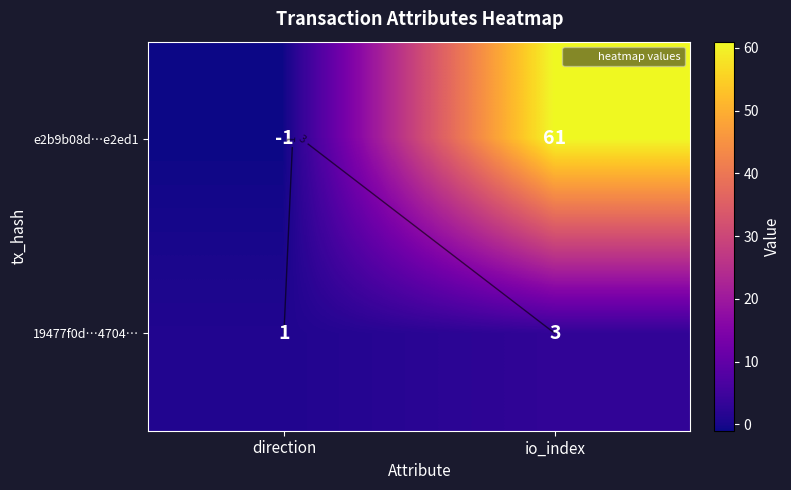

List the series in order of their peak value, lowest first.

19477f0d…4704…, e2b9b08d…e2ed1